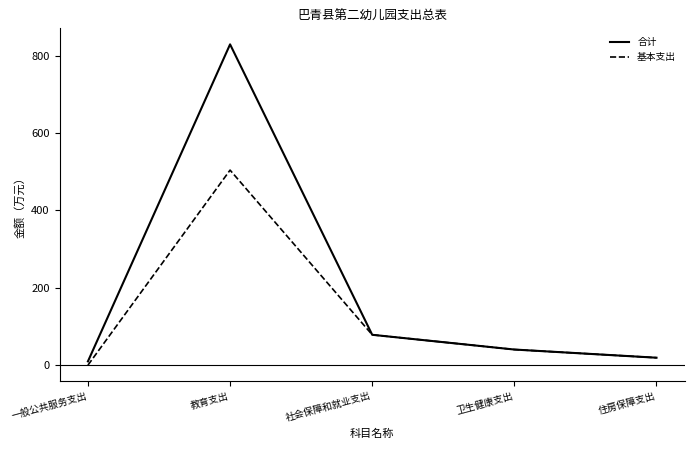

What is the total value across all series at 社会保障和就业支出?

157.0